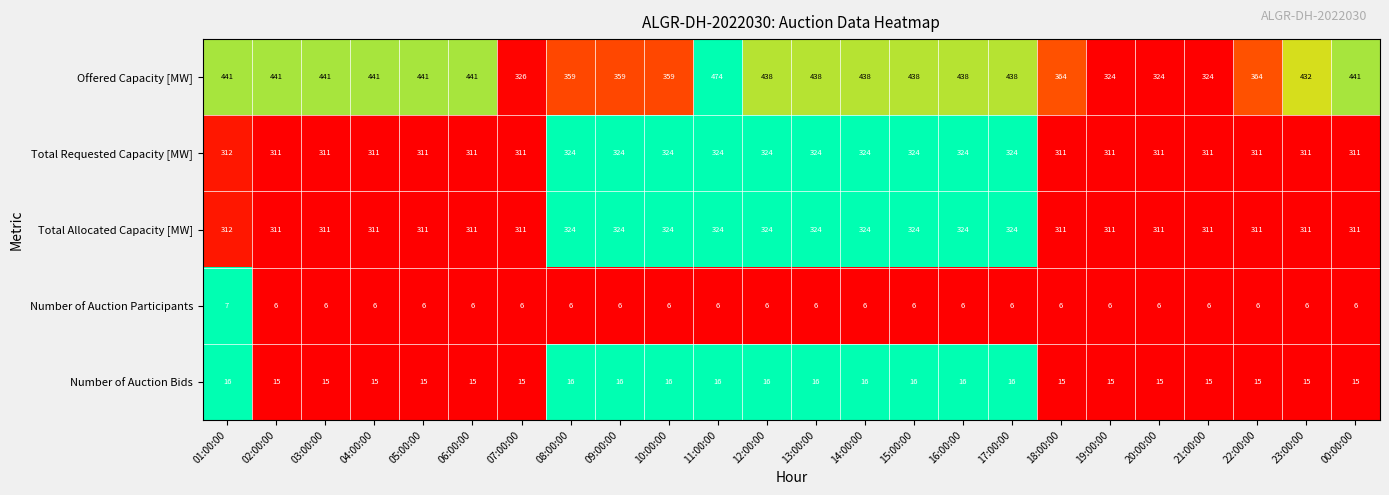

Read the Number of Auction Participants value at 16:00:00.

6